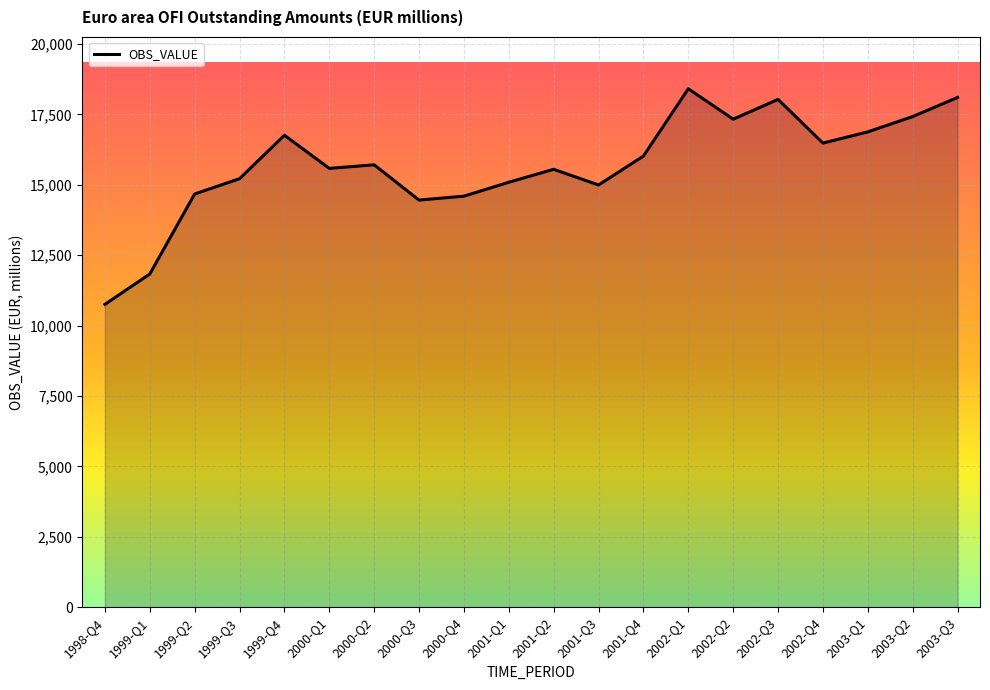

How many lines are shown in the chart?

1